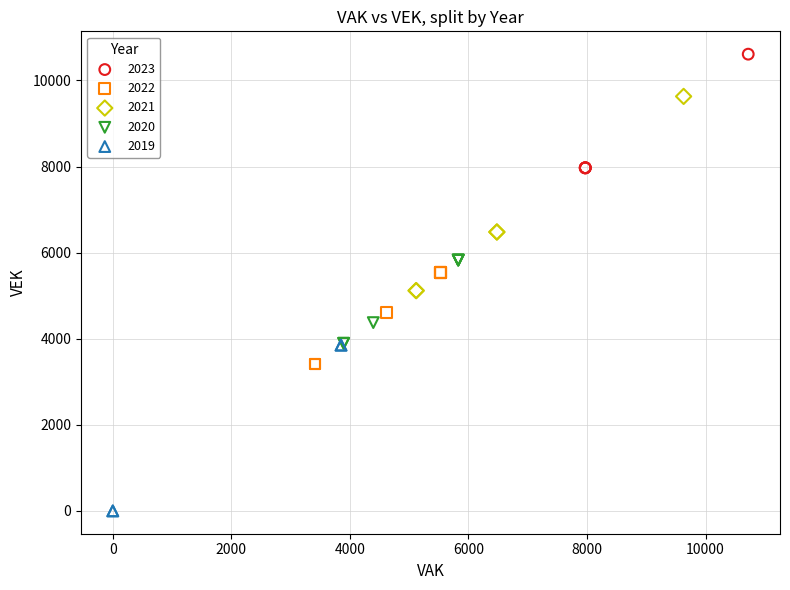

Which series contains the lowest Y value?

2019